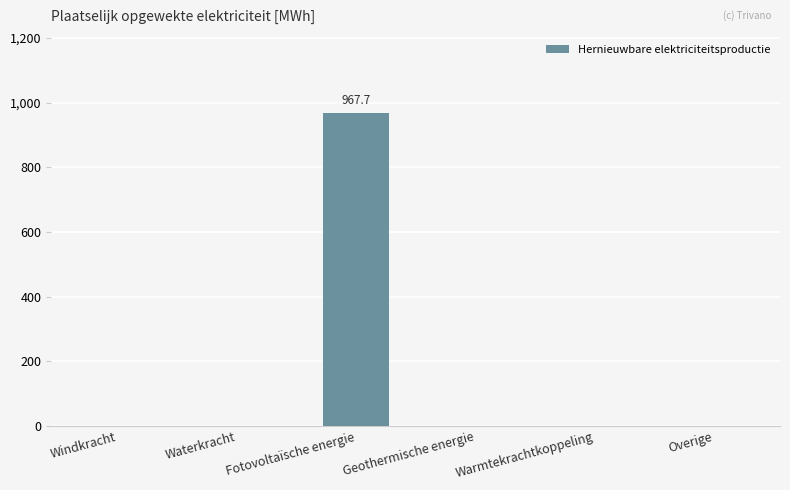

What is the greatest value displayed?

967.7